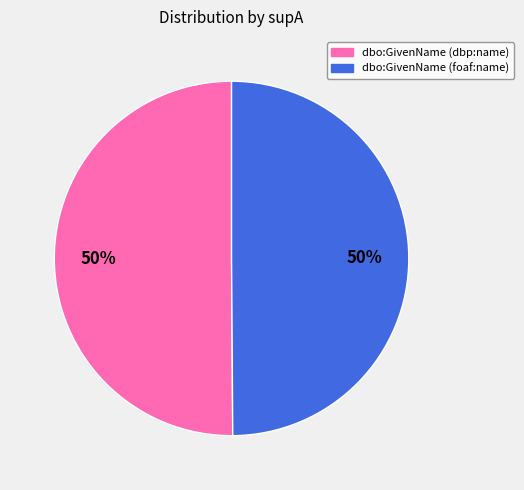

To the nearest percent, what is the average slice percentage?

50%